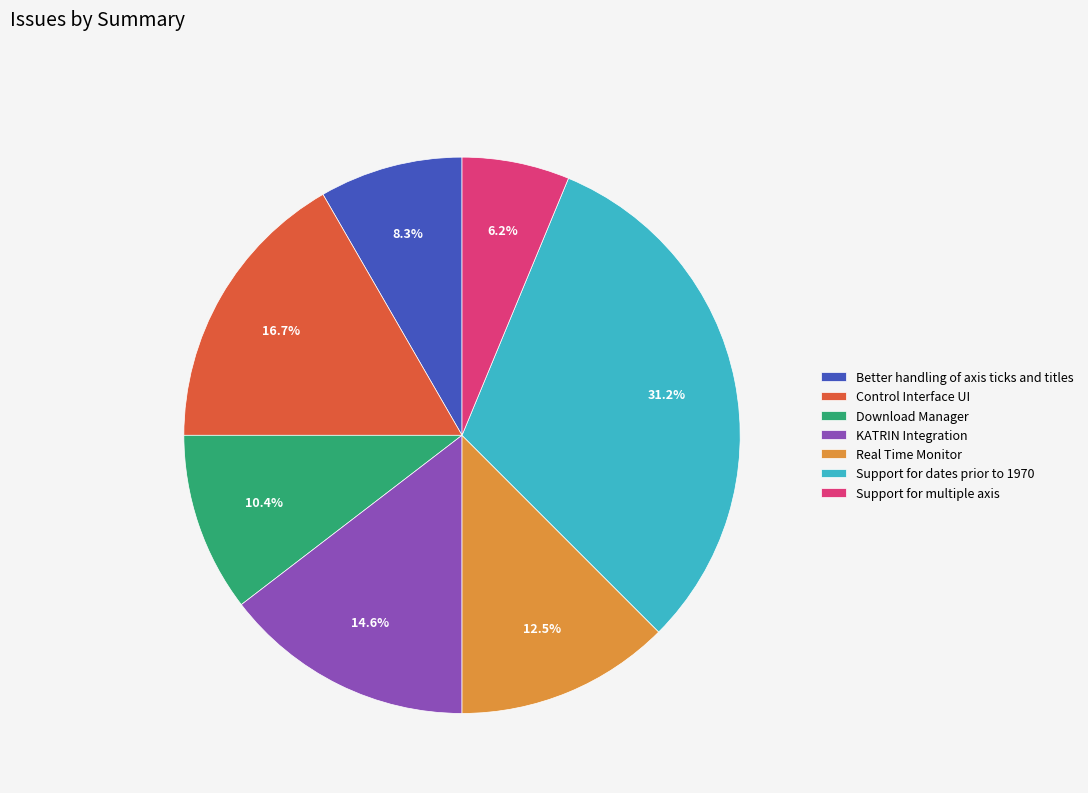

To the nearest percent, what is the difference between the Better handling of axis ticks and titles and Real Time Monitor slice percentages?

4%